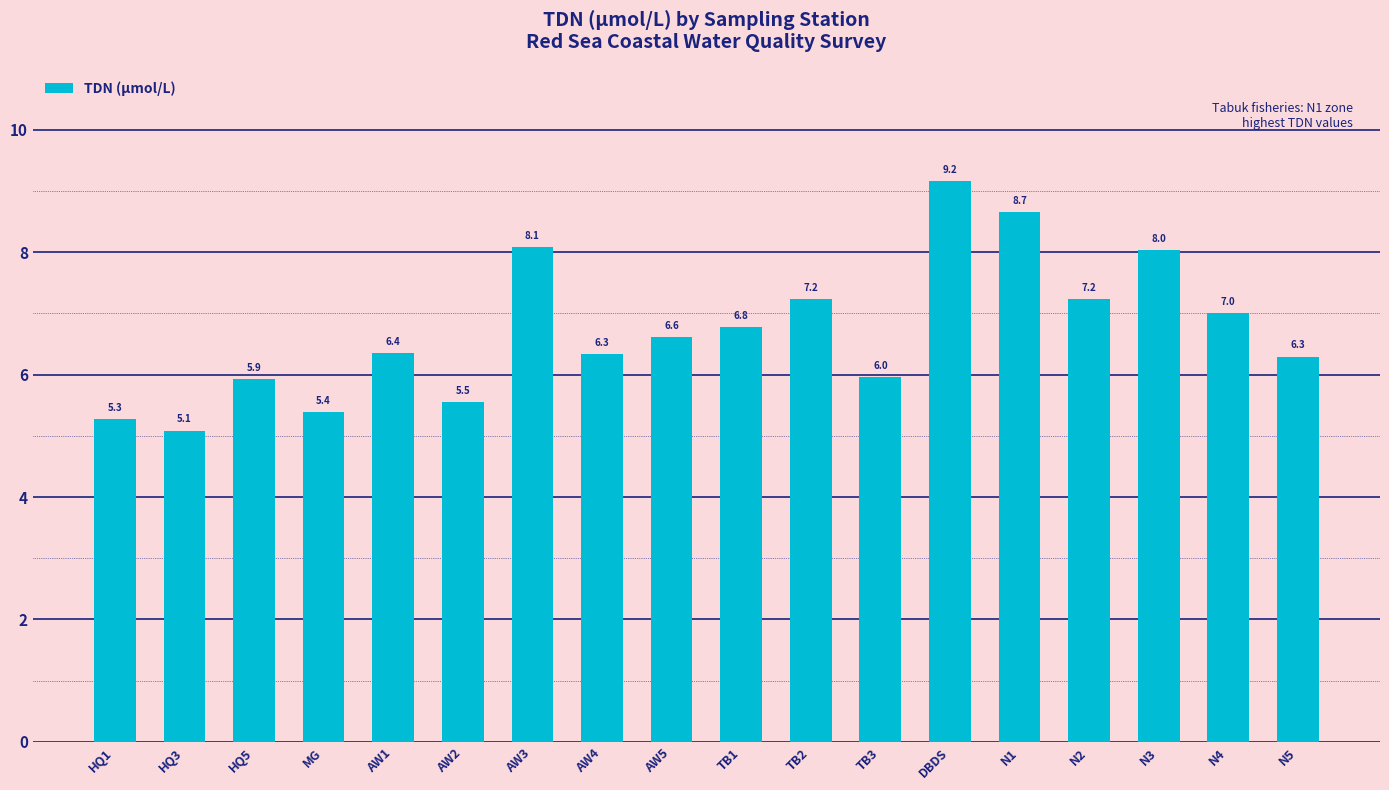

What is the difference between the values at MG and AW5?

1.2